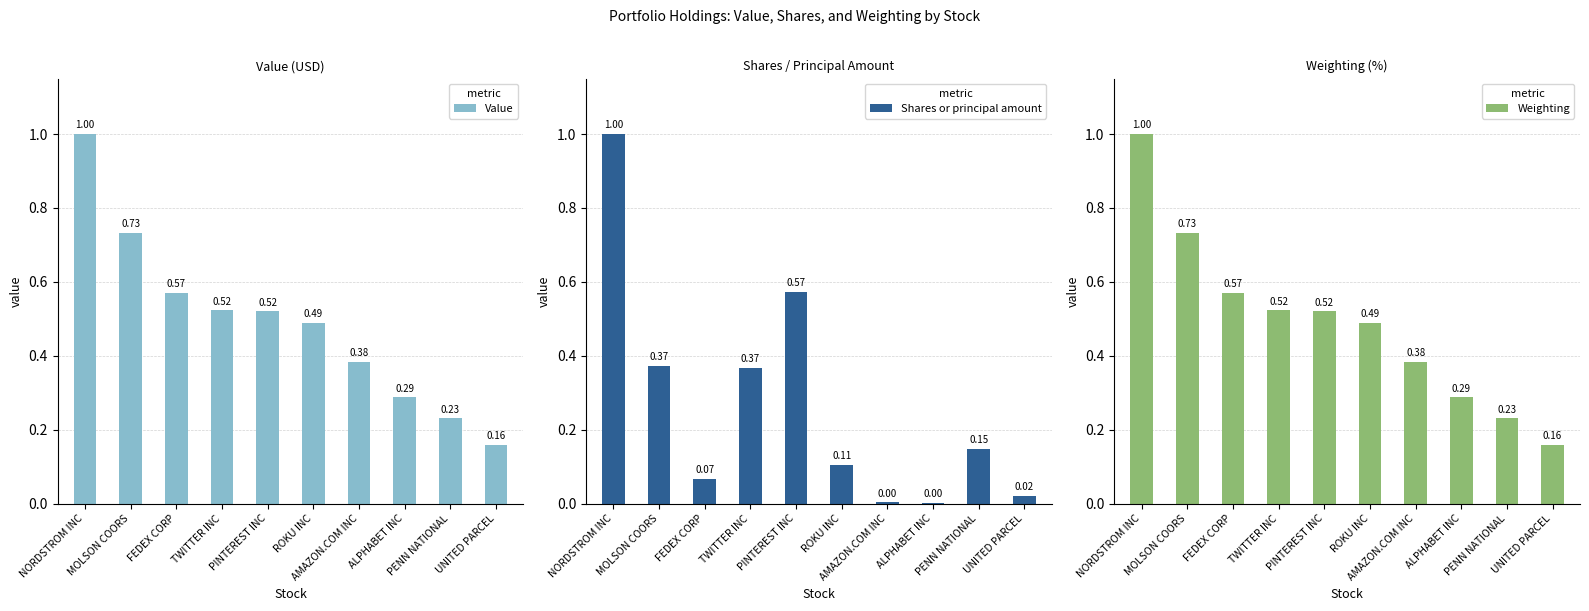

At which category is the sum across all series the highest?

NORDSTROM INC